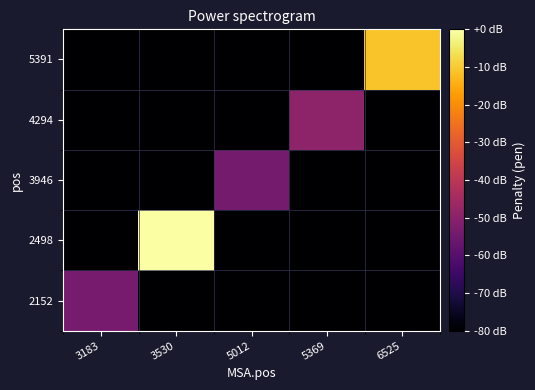

What is the minimum value shown in the chart?

-80.0